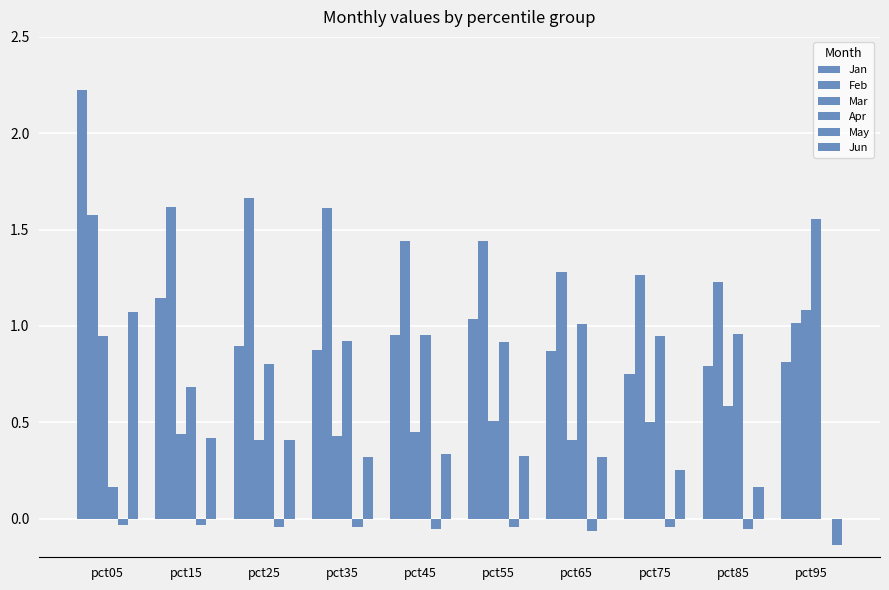

Which series has the largest range (max minus min)?

Jan